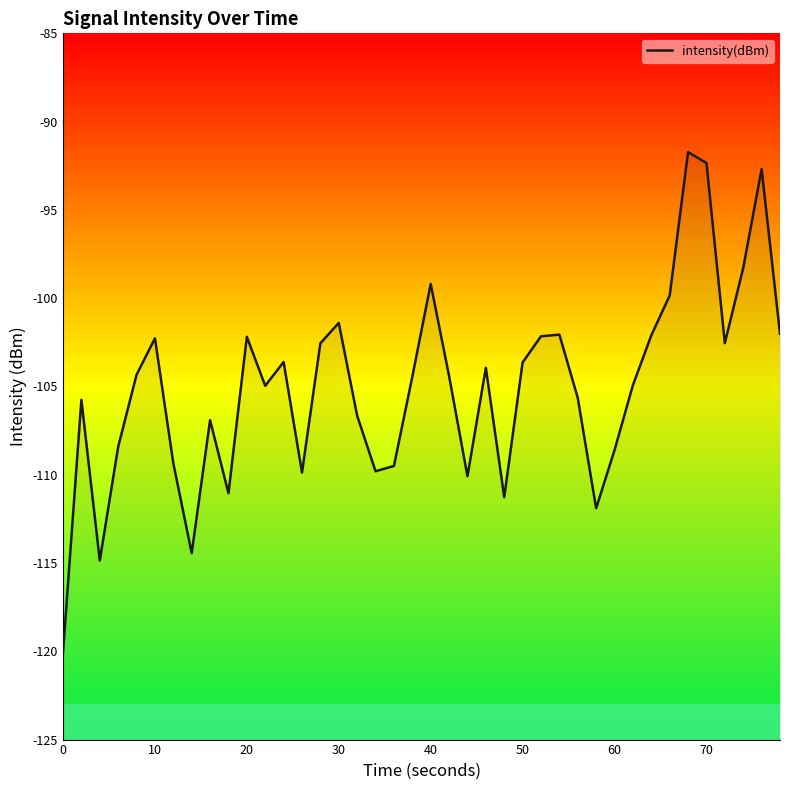

How many distinct data groups are displayed?

1